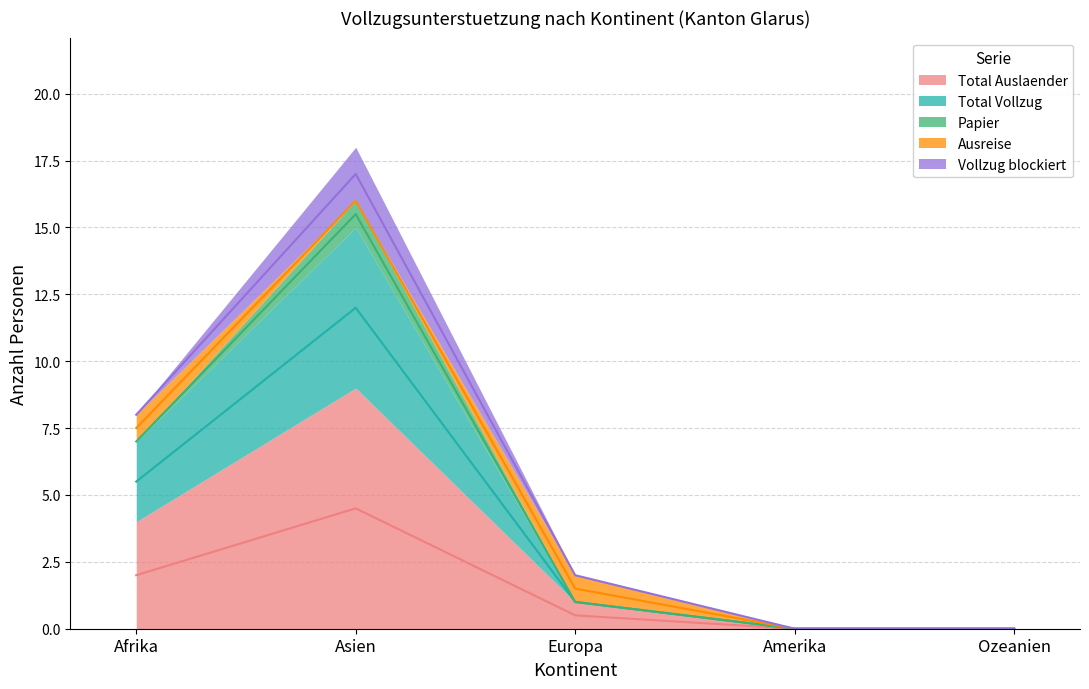

True or false: Ausreise has a value of -1 at Ozeanien.

False